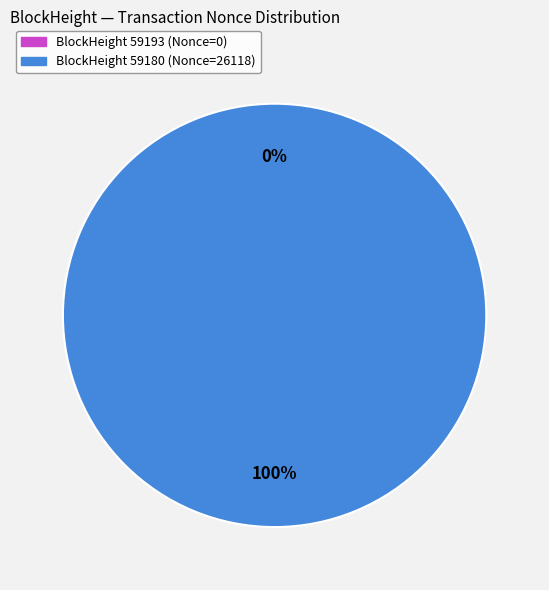

The 59180 slice represents 99% of the pie. True or false?

False